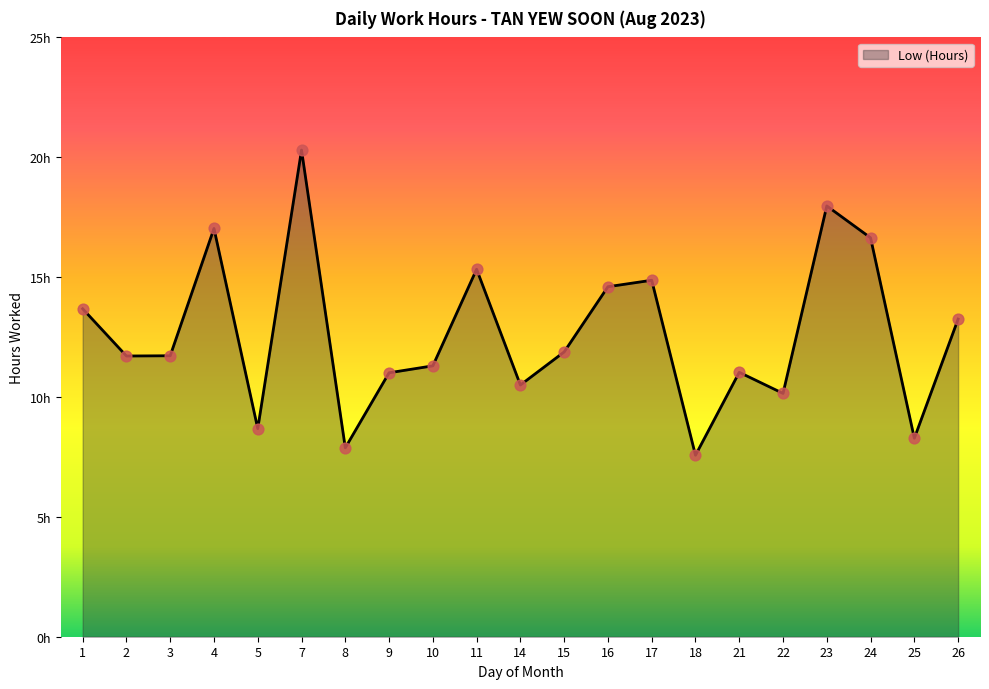

Which has a higher value, 4 or 17?

4